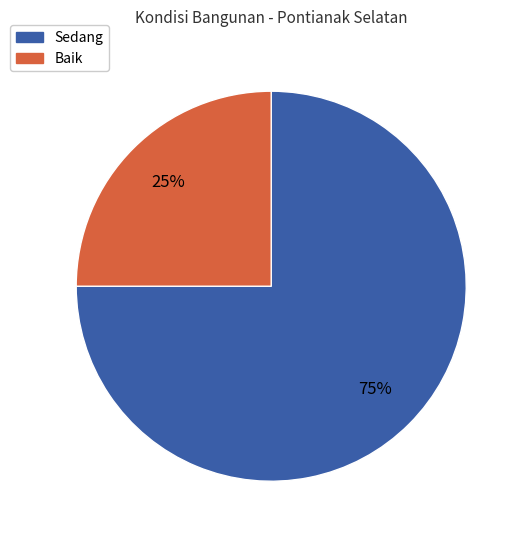

Does any single category account for the majority?

Yes